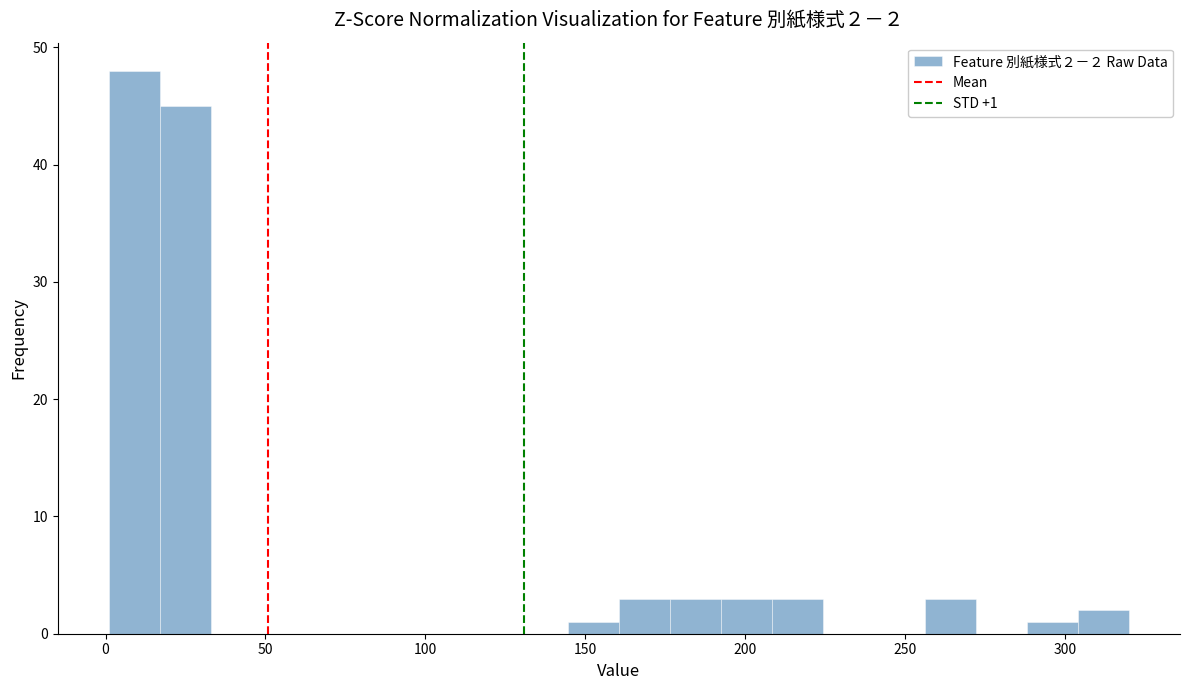

Around what value on the x-axis is the tallest bar? Give the approximate position of its centre, as read against the axis.

10